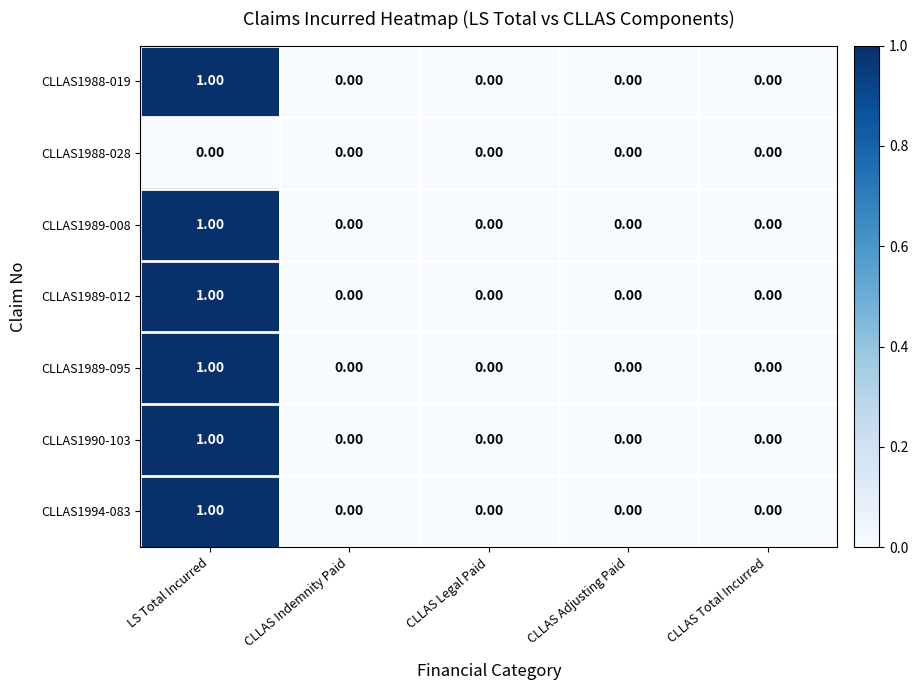

At which category does the chart reach its peak across all series?

LS Total Incurred